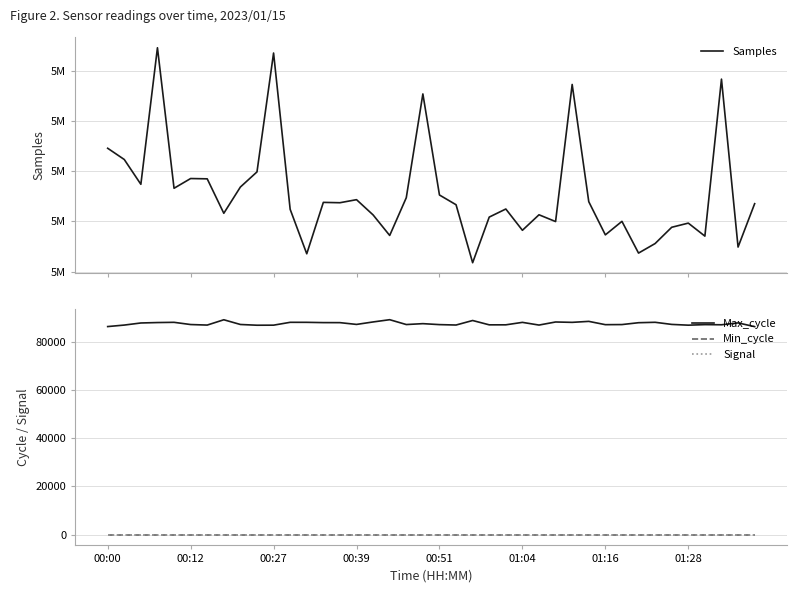

Is this an area chart (filled region under the line)?

No